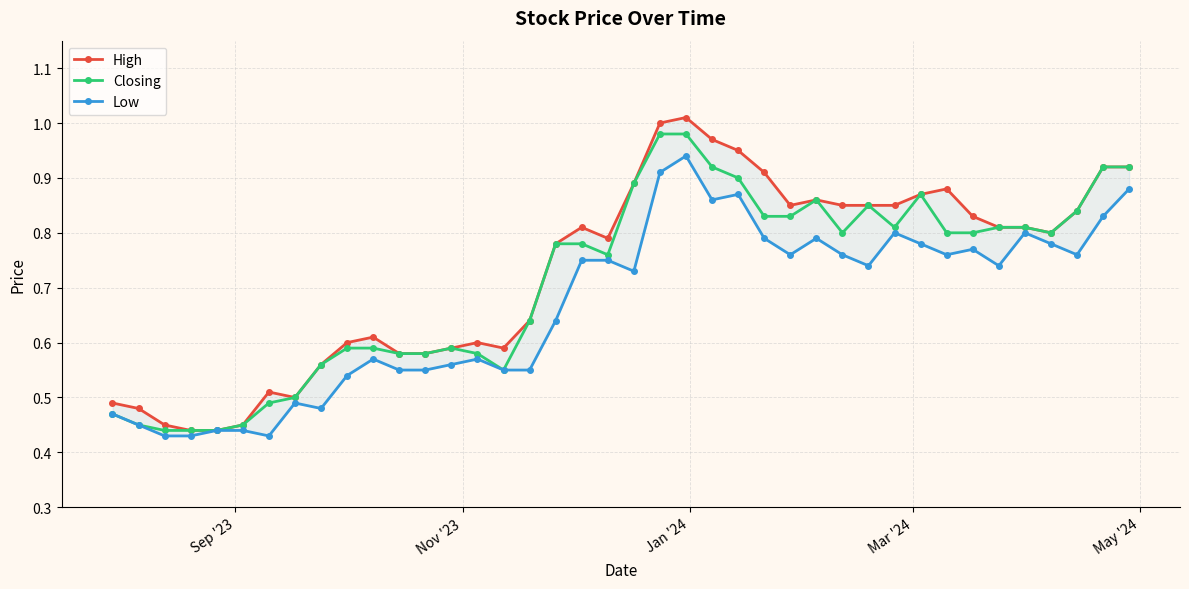

Reading left to right, list all the values displayed in this chart.

High: 0.5	0.5	0.5	0.4	0.4	0.5	0.5	0.5	0.6	0.6	0.6	0.6	0.6	0.6	0.6	0.6	0.6	0.8	0.8	0.8	0.9	1.0	1.0	1.0	0.9	0.9	0.8	0.9	0.8	0.8	0.8	0.9	0.9	0.8	0.8	0.8	0.8	0.8	0.9	0.9
Closing: 0.5	0.5	0.4	0.4	0.4	0.5	0.5	0.5	0.6	0.6	0.6	0.6	0.6	0.6	0.6	0.6	0.6	0.8	0.8	0.8	0.9	1.0	1.0	0.9	0.9	0.8	0.8	0.9	0.8	0.8	0.8	0.9	0.8	0.8	0.8	0.8	0.8	0.8	0.9	0.9
Low: 0.5	0.5	0.4	0.4	0.4	0.4	0.4	0.5	0.5	0.5	0.6	0.6	0.6	0.6	0.6	0.6	0.6	0.6	0.8	0.8	0.7	0.9	0.9	0.9	0.9	0.8	0.8	0.8	0.8	0.7	0.8	0.8	0.8	0.8	0.7	0.8	0.8	0.8	0.8	0.9